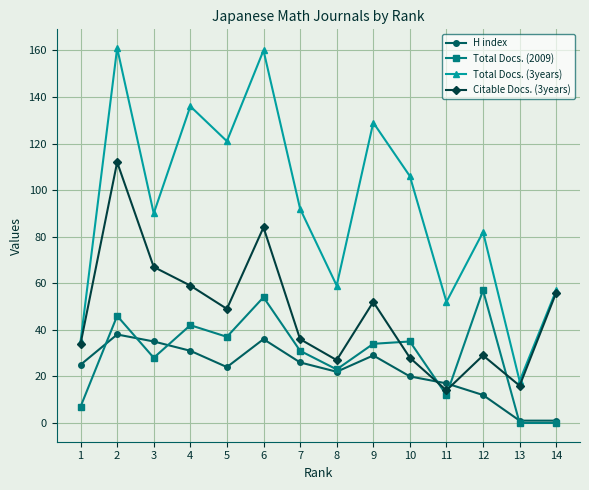

What is the lowest value of the Total Docs. (3years) series?

18